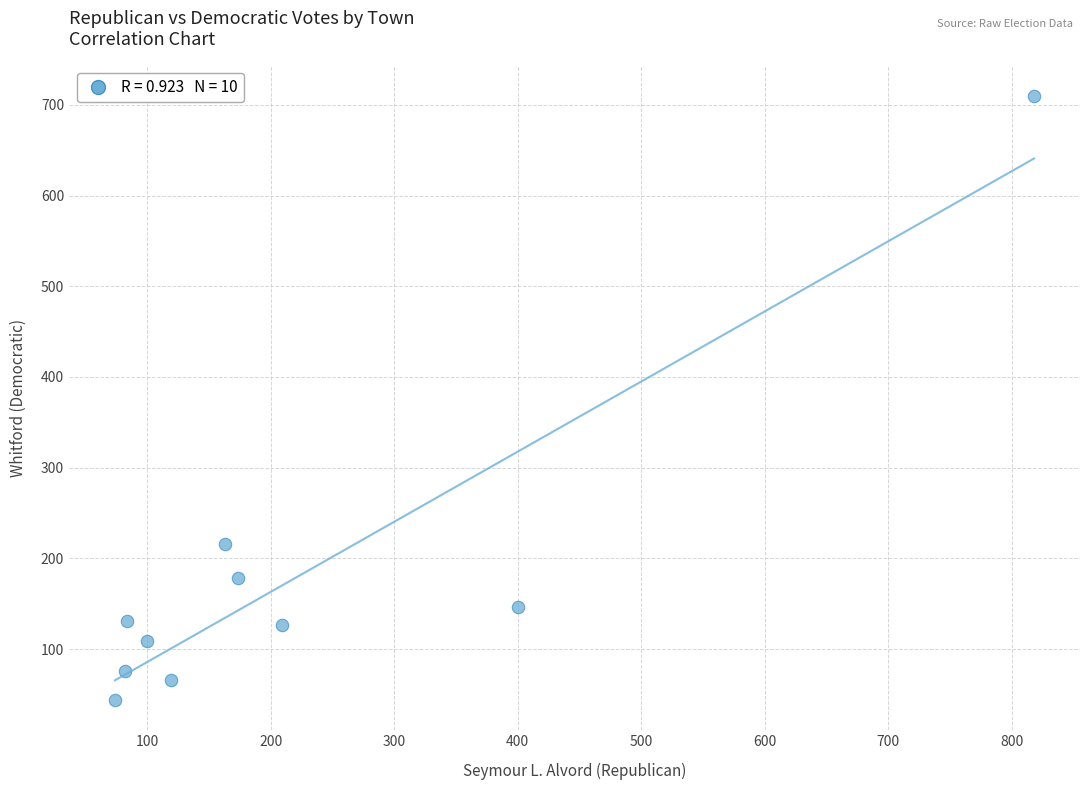

What is the range of Y values (max minus min)?

666